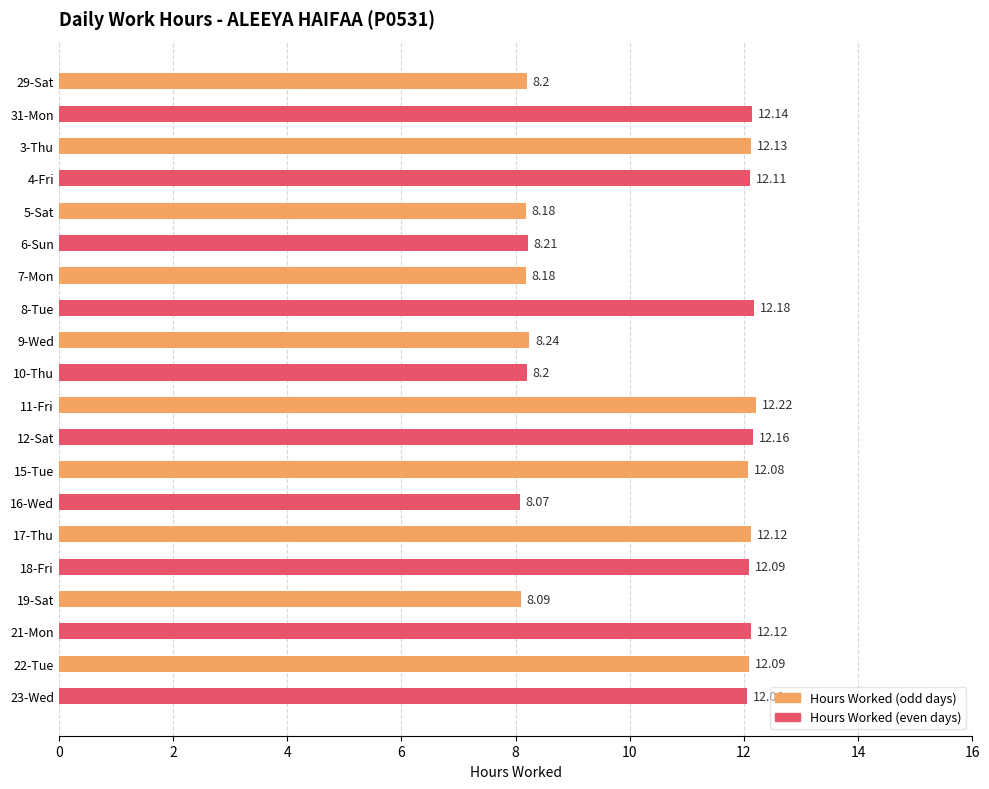

Rank the categories by value from lowest to highest.

16-Wed, 19-Sat, 5-Sat, 7-Mon, 29-Sat, 10-Thu, 6-Sun, 9-Wed, 23-Wed, 15-Tue, 18-Fri, 22-Tue, 4-Fri, 17-Thu, 21-Mon, 3-Thu, 31-Mon, 12-Sat, 8-Tue, 11-Fri